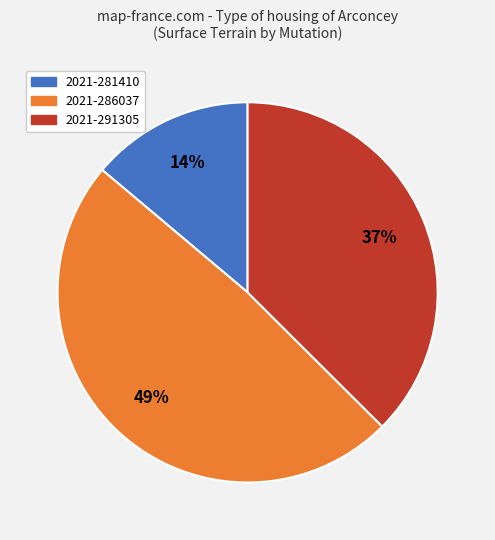

Is there a majority slice in this chart?

No